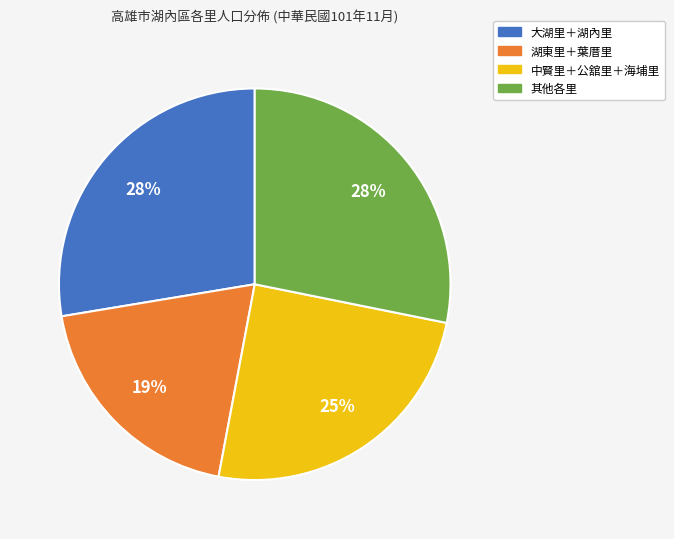

To the nearest percent, what is the difference between the largest and smallest slice percentages?

9%